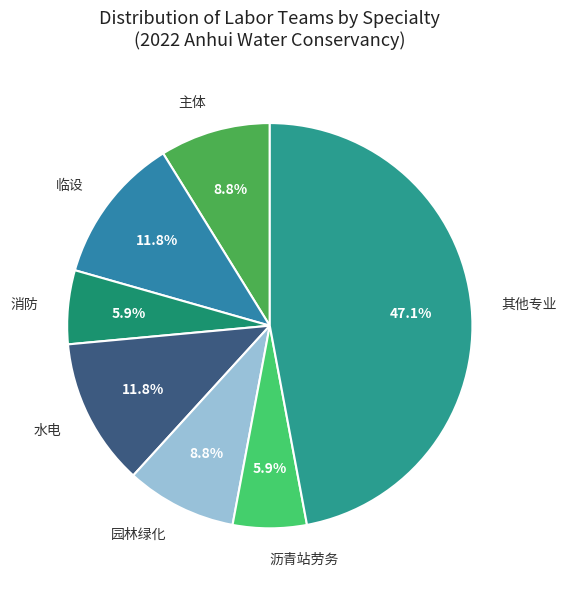

Does any single category account for the majority?

No